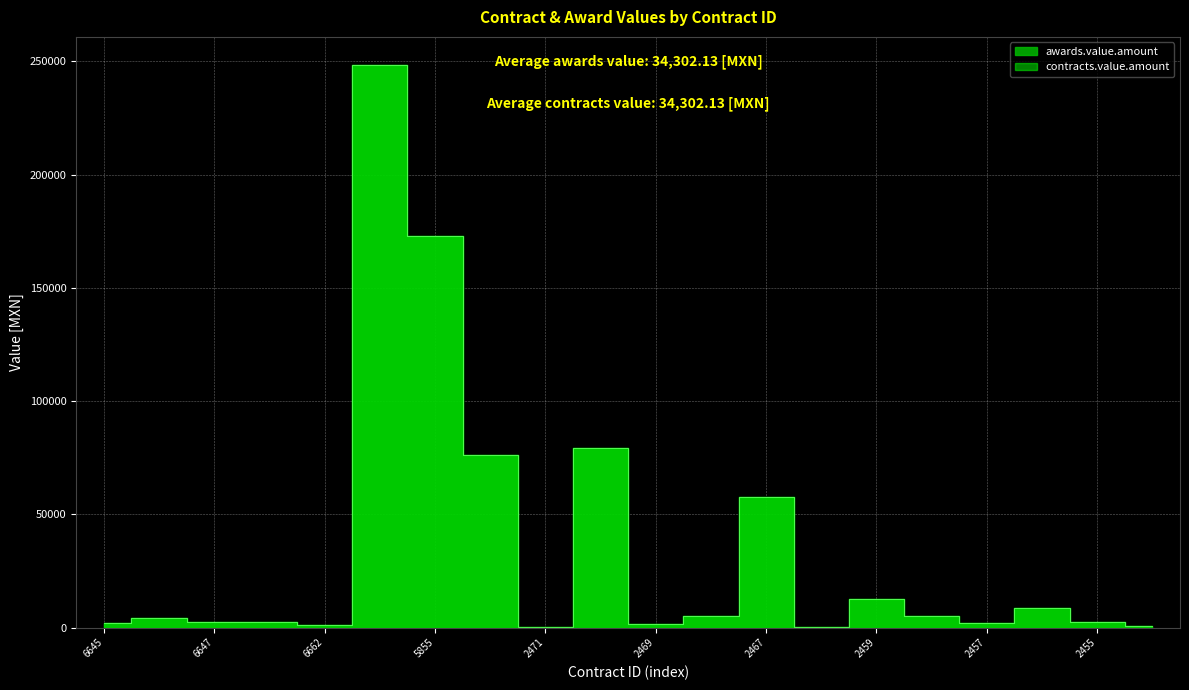

Reading left to right, extract all data points from this chart.

awards.value.amount: 1950.0	4338.0	2640.0	2622.0	1050.0	248400.0	173064.8	76000.0	297.0	79152.0	1620.0	5220.0	57750.0	307.0	12726.0	5346.0	1934.8	8480.0	2285.0	860.0
contracts.value.amount: 1950.0	4338.0	2640.0	2622.0	1050.0	248400.0	173064.8	76000.0	297.0	79152.0	1620.0	5220.0	57750.0	307.0	12726.0	5346.0	1934.8	8480.0	2285.0	860.0